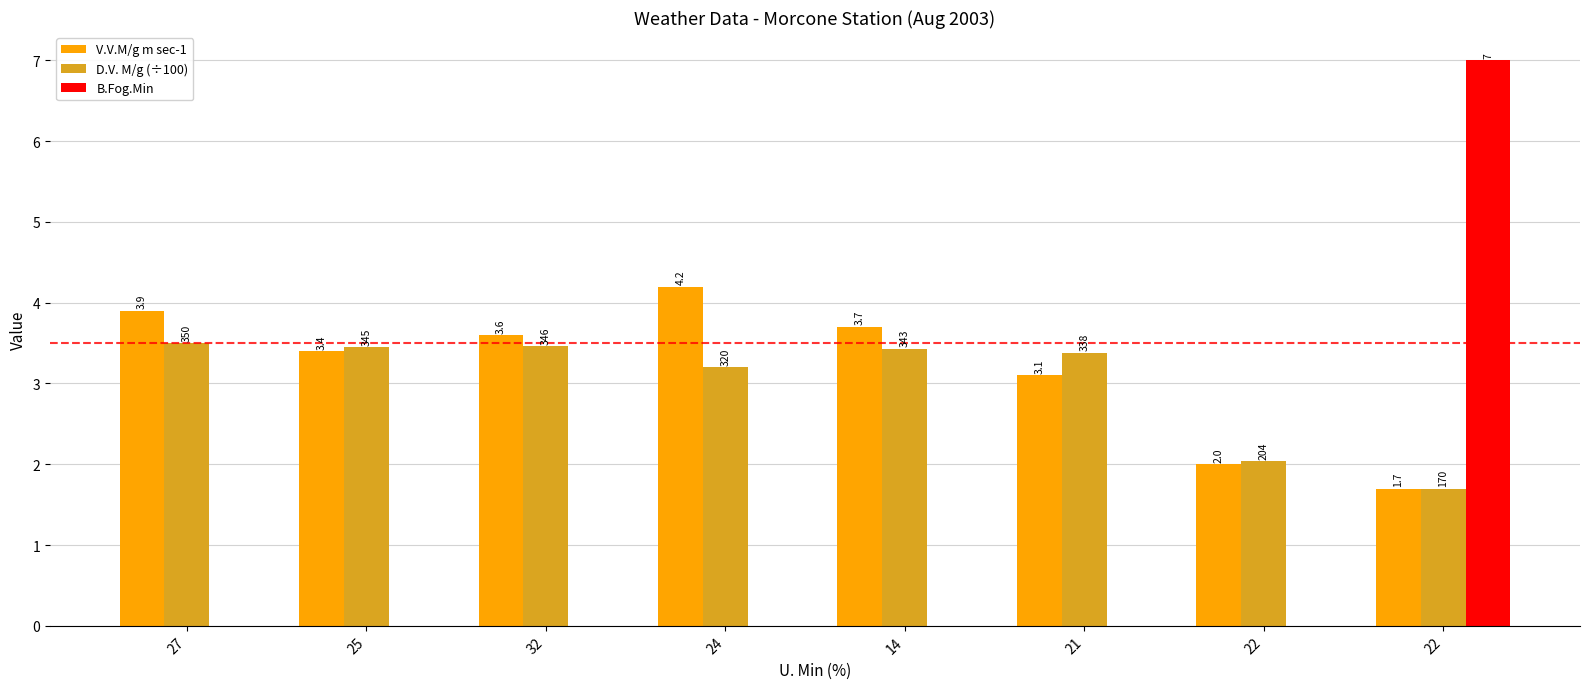

Rank the categories by B.Fog.Min value from lowest to highest.

27, 25, 32, 24, 14, 21, 22, 22